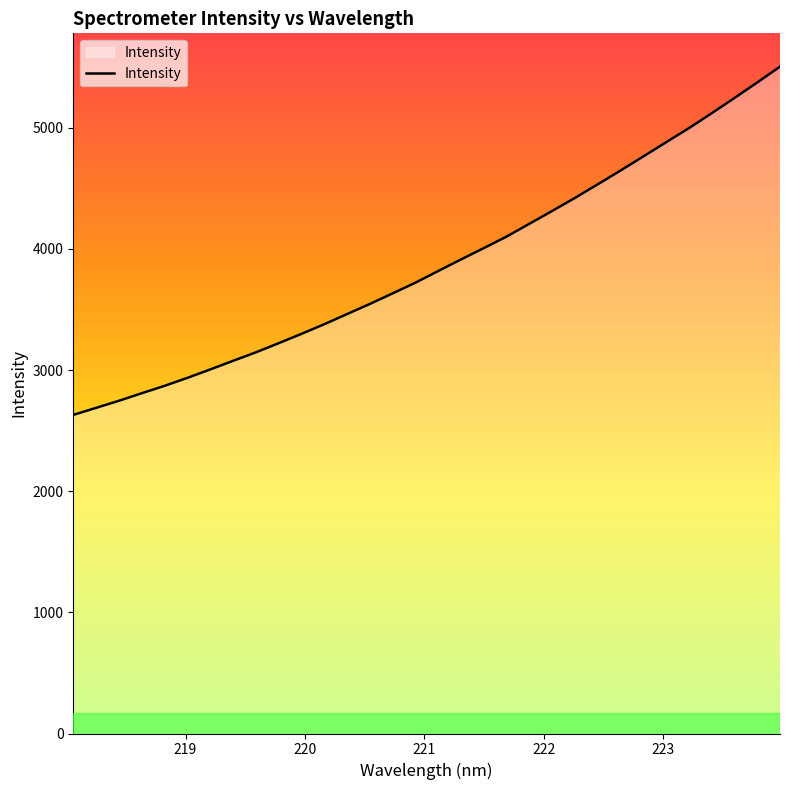

What is the difference between the maximum and minimum values?

2874.6